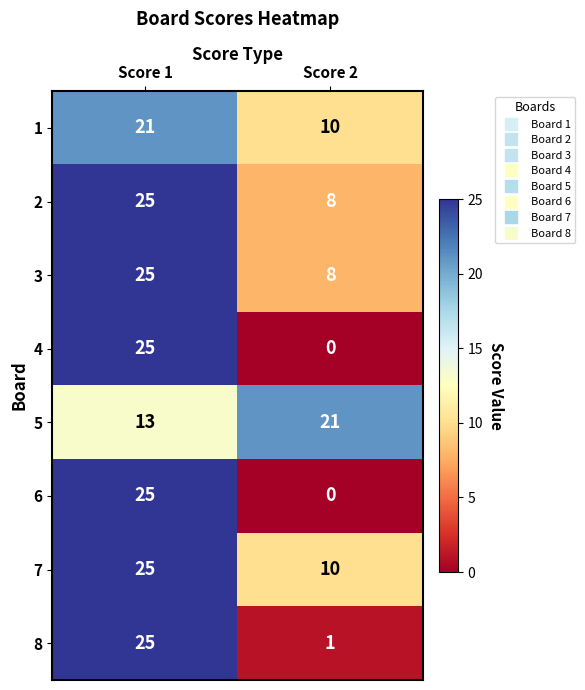

What is the difference between the maximum and minimum values in the 1 series?

11